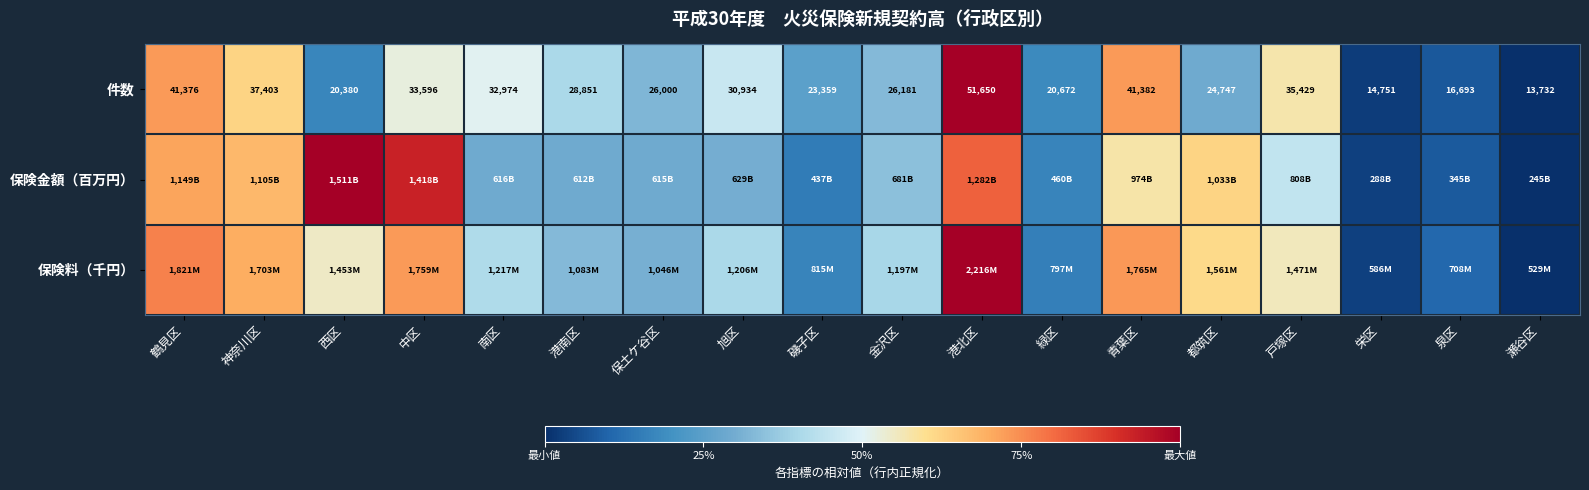

At which label does 件数 first exceed 28851?

鶴見区